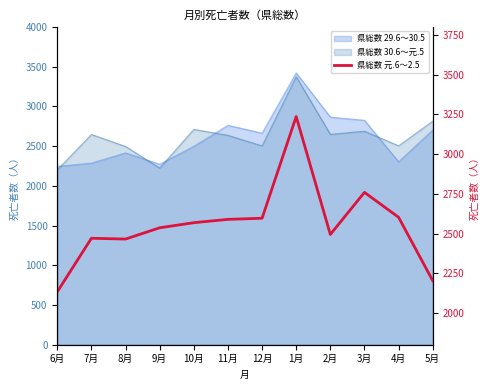

What is the sum of all values?

30651